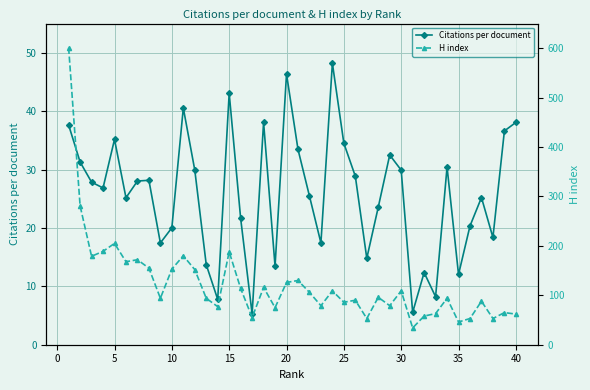

How many lines are shown in the chart?

2